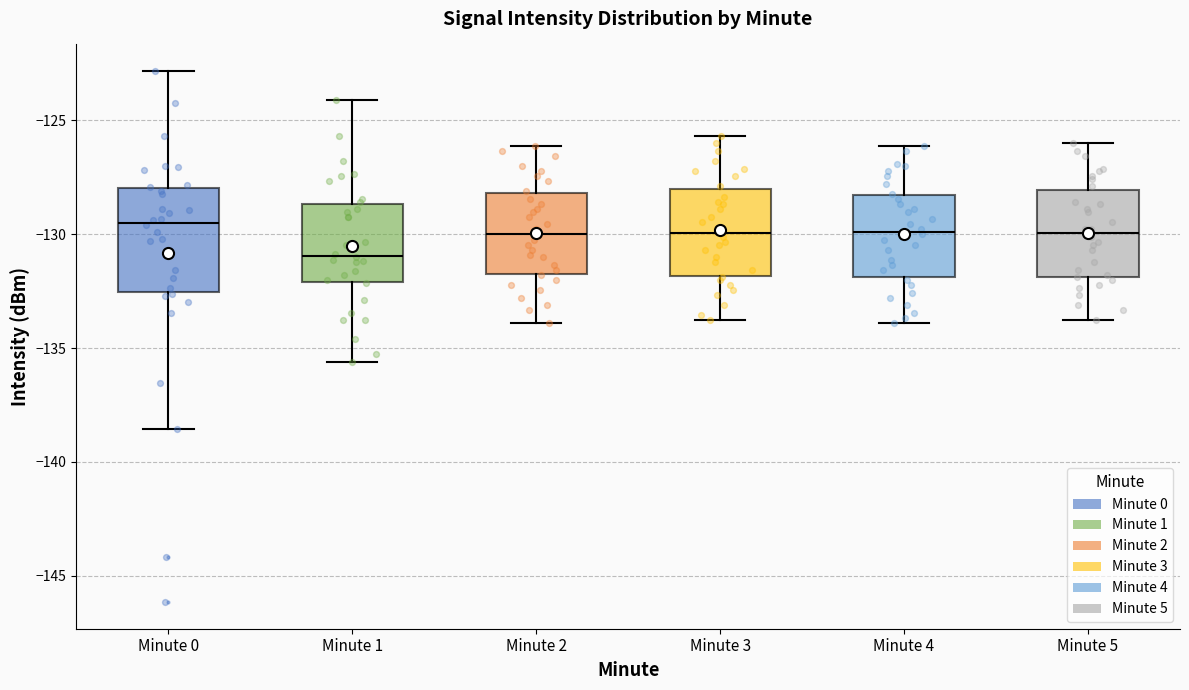

Which box has the lowest median line?

Minute 1